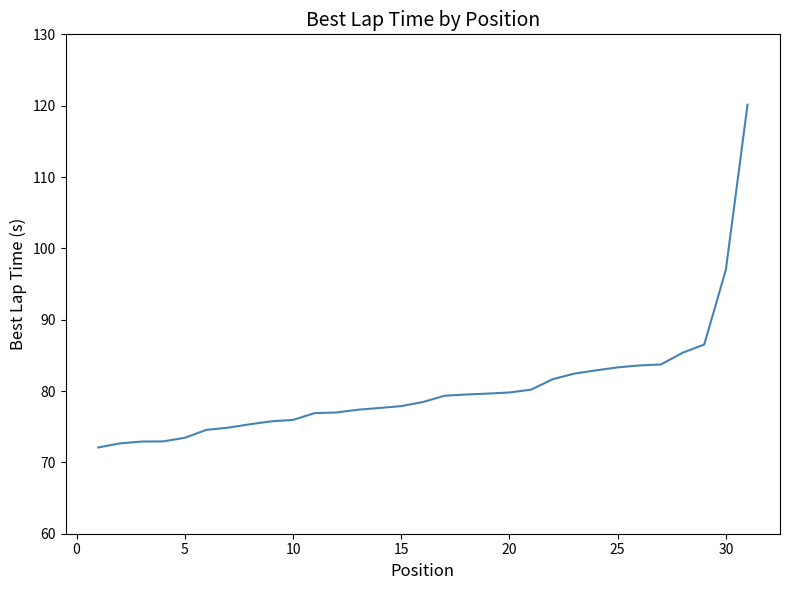

How many lines are shown in the chart?

1